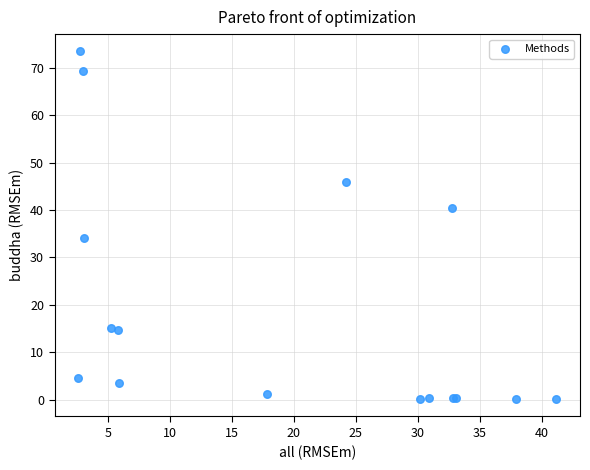

What Y value in the scatter plot is closest to 36?

34.1